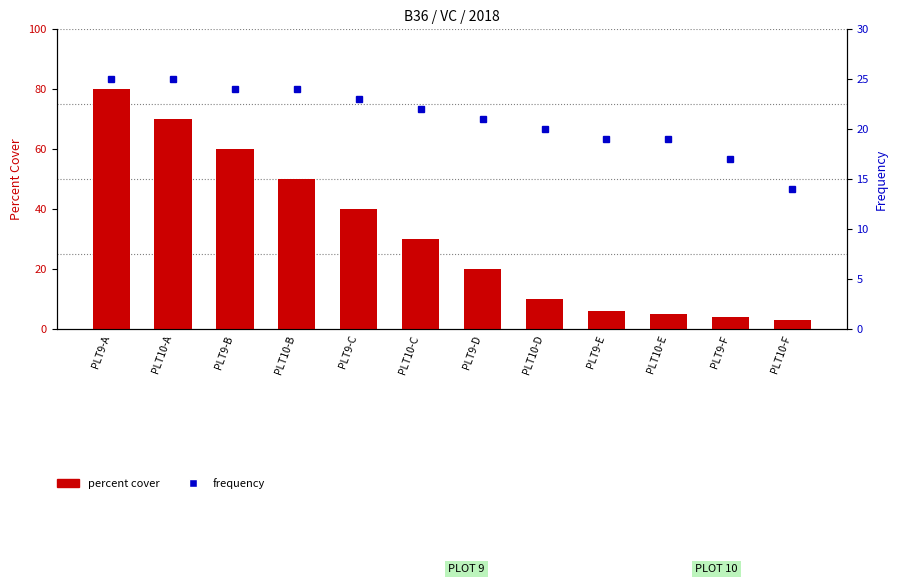

Rank the series by their maximum value, from lowest to highest.

frequency, percent cover